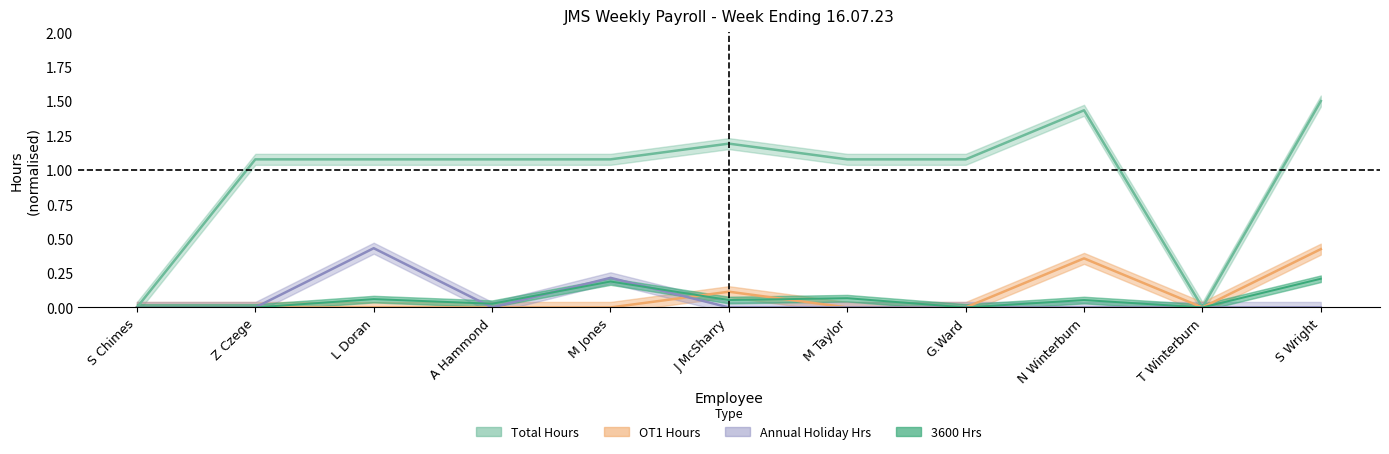

True or false: Total Hours and OT1 Hours intersect in this chart.

False